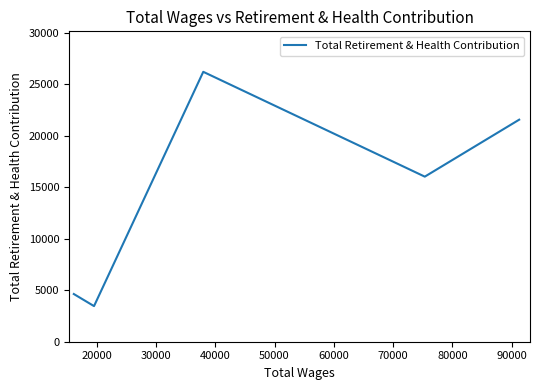

What is the greatest value displayed?

26191